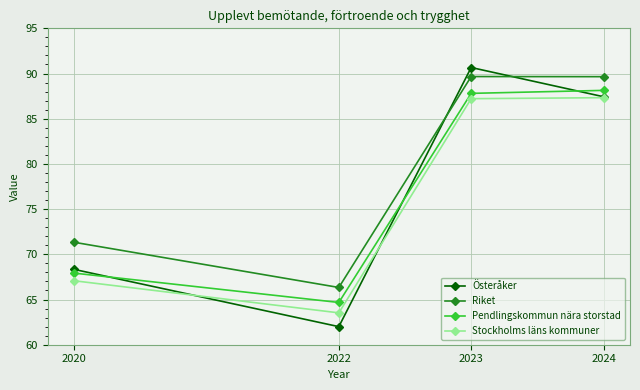

What is the lowest value of the Pendlingskommun nära storstad series?

64.7